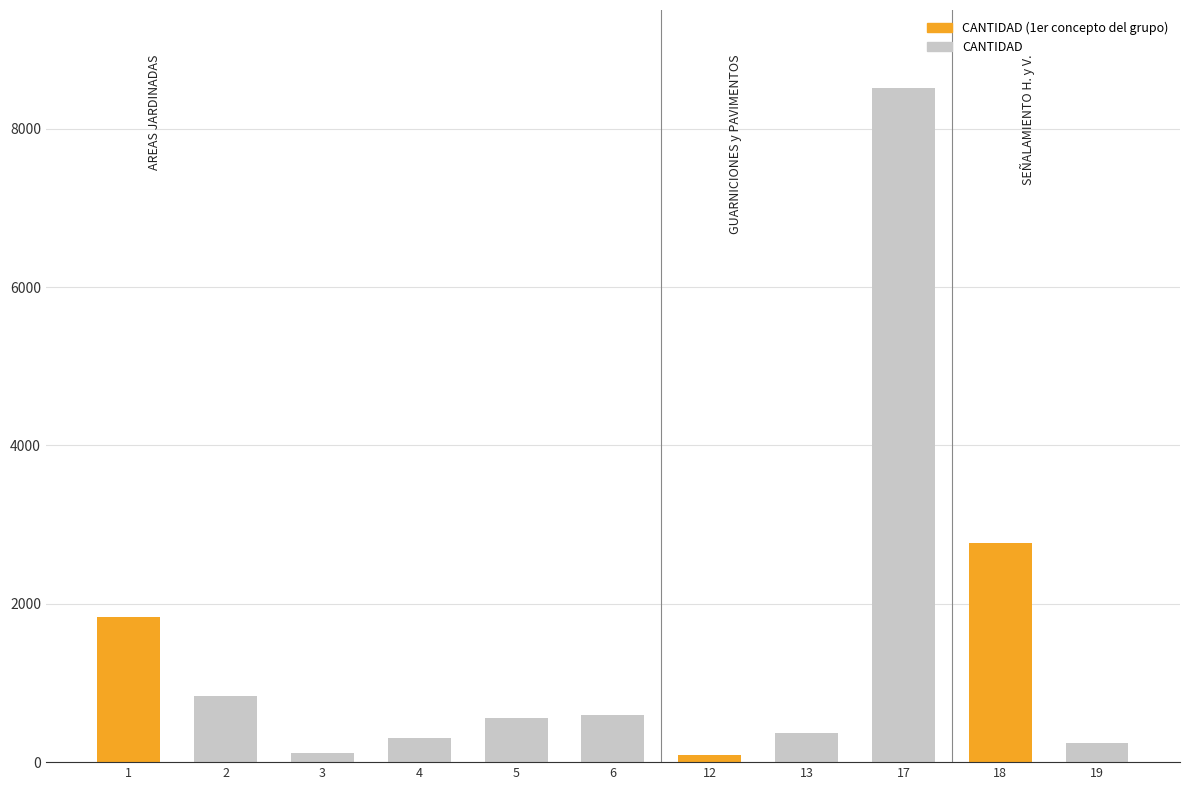

What is the difference between the maximum and minimum values?

8424.0